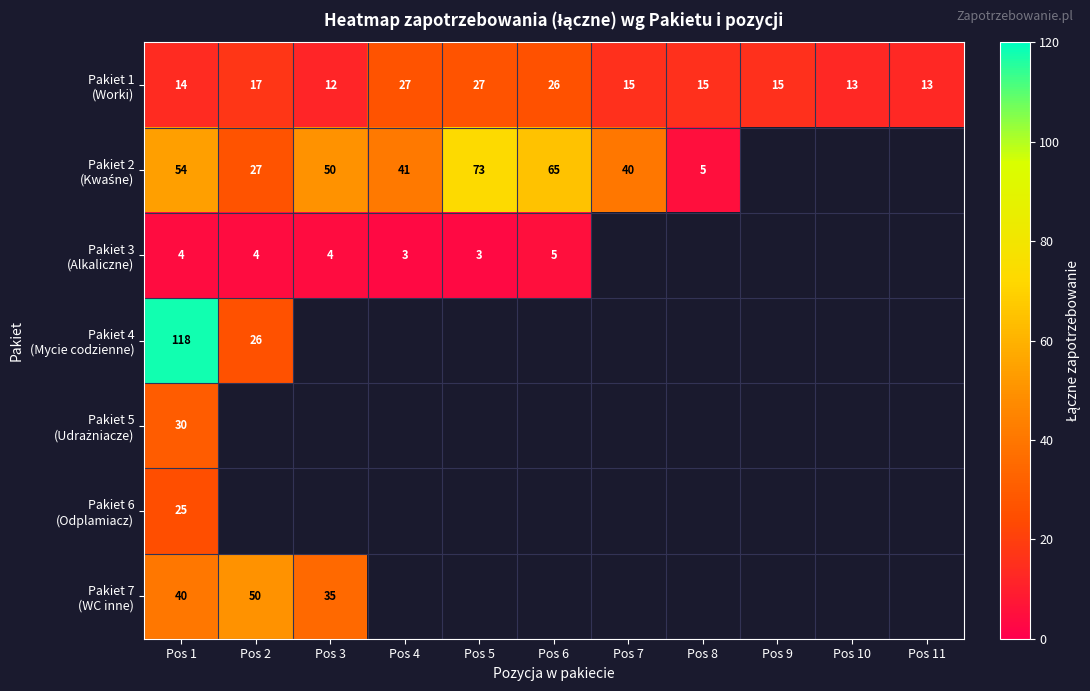

How many distinct data groups are displayed?

7